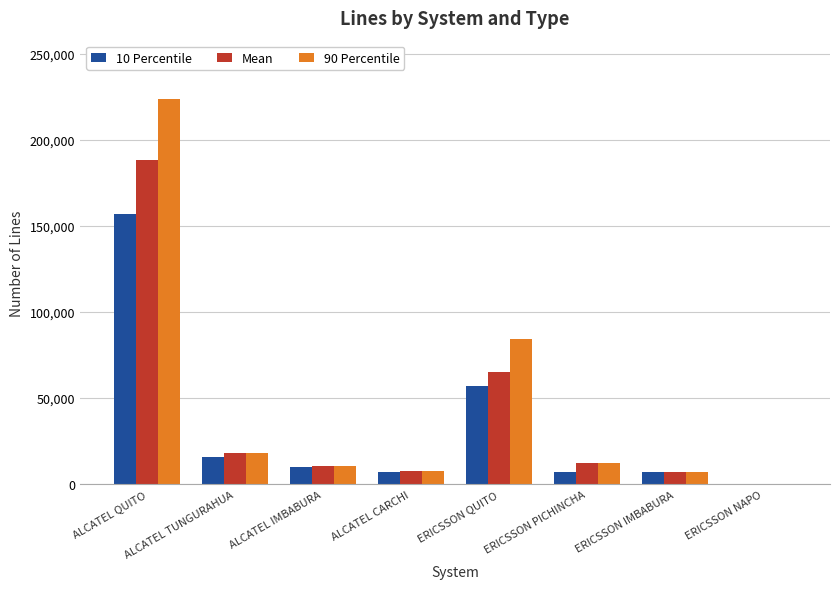

What is the total value across all series at ERICSSON QUITO?

206060